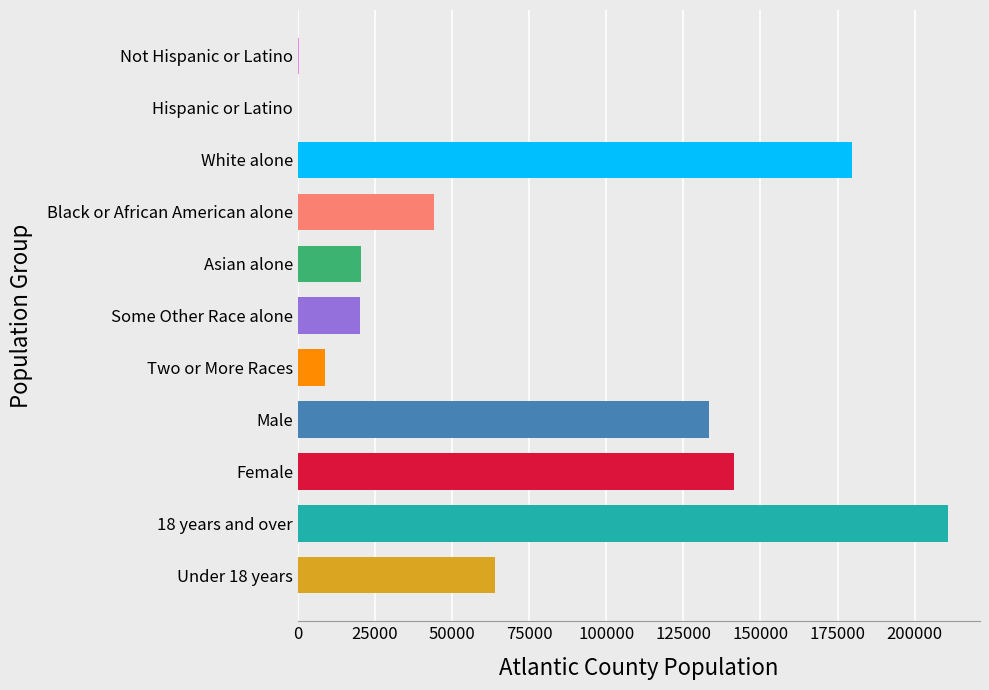

The value at Two or More Races is 8890. True or false?

True